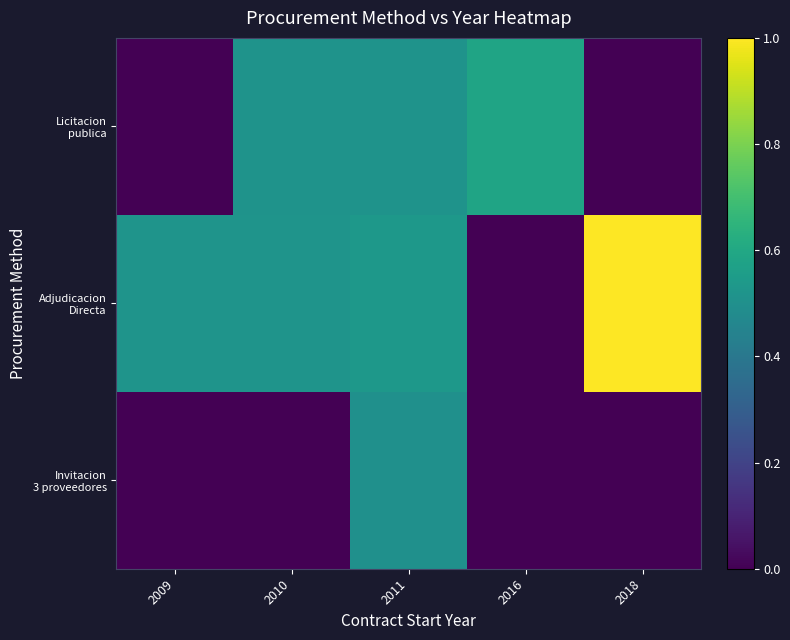

Which has a higher value, 2009 or 2011?

2011